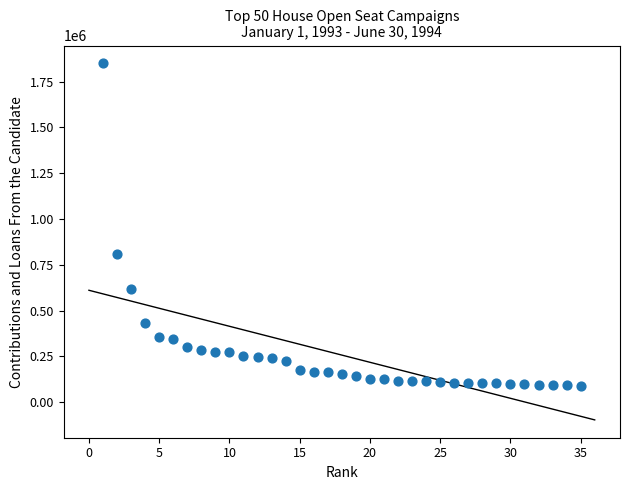

What Y value in the scatter plot is closest to 970210?

808066